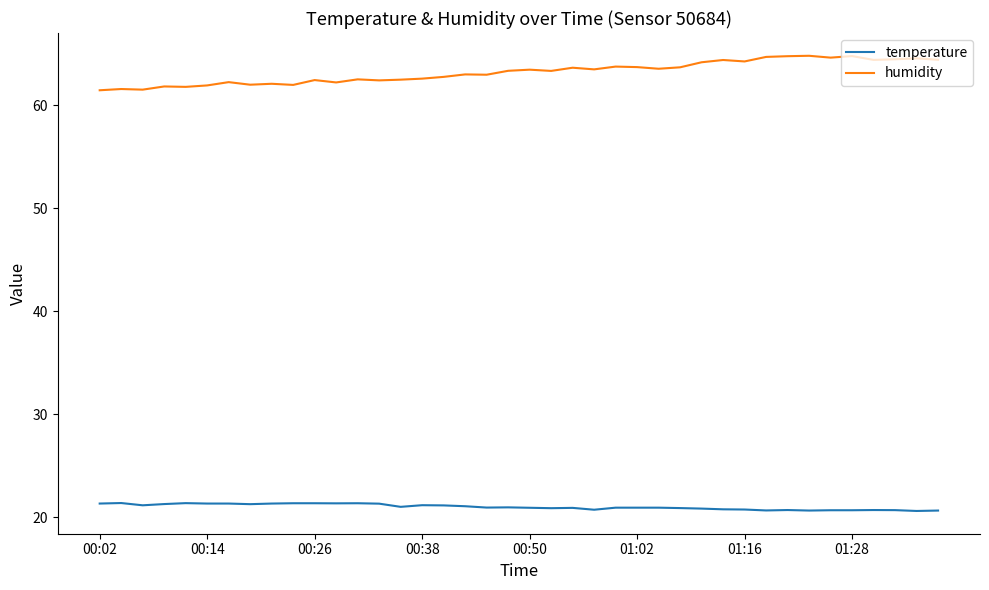

Which series has the widest spread of values?

humidity